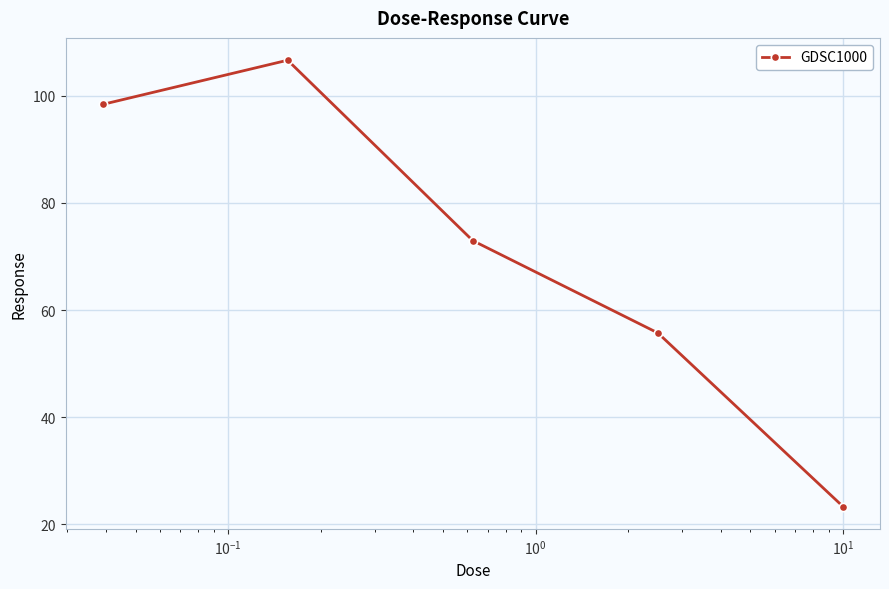

What is the value of the 4th point from the left?

55.7